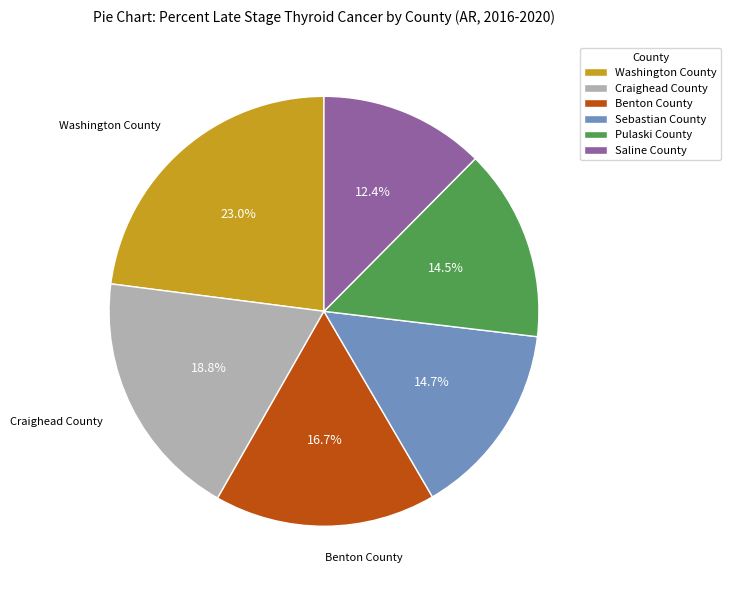

Between Pulaski County and Washington County, which is larger?

Washington County